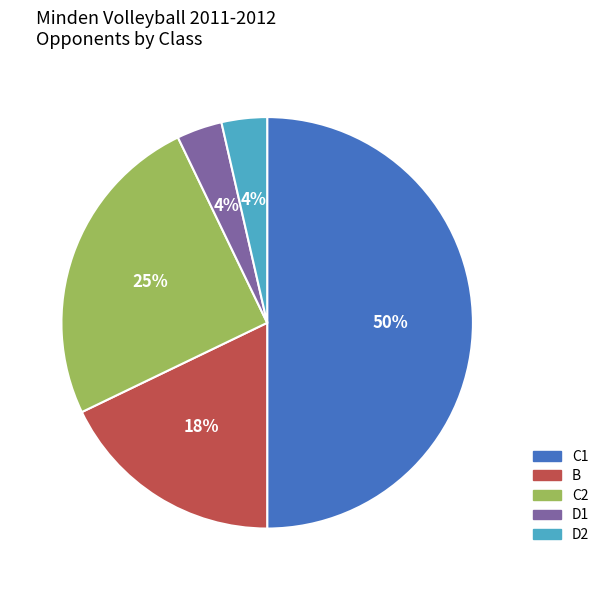

Which category has the biggest portion of the pie?

C1